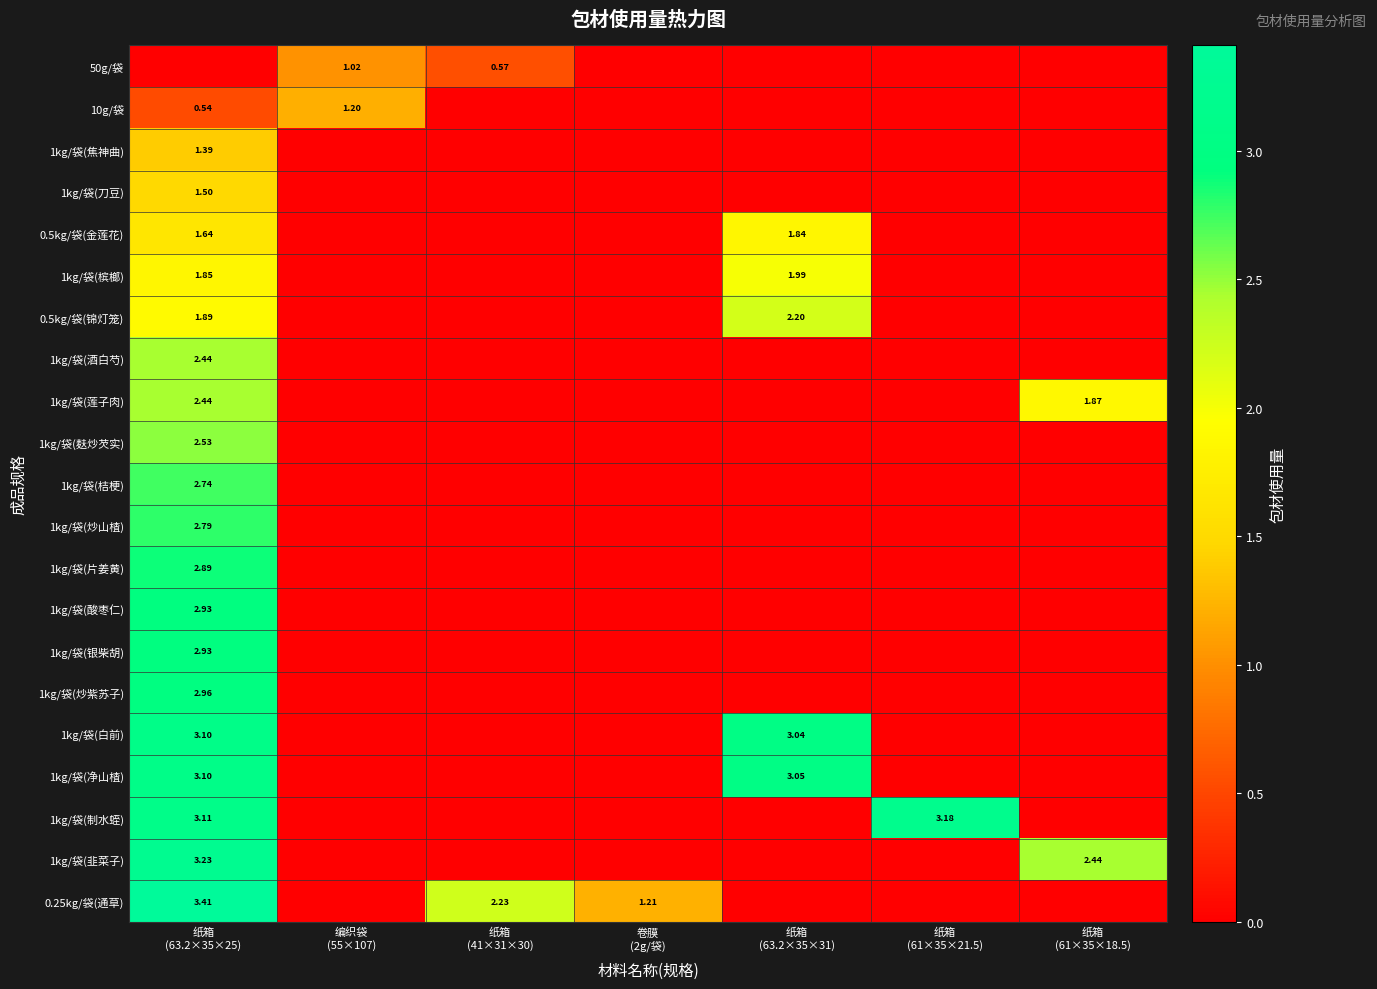

What is the total value across all series at 卷膜
(2g/袋)?

1.2